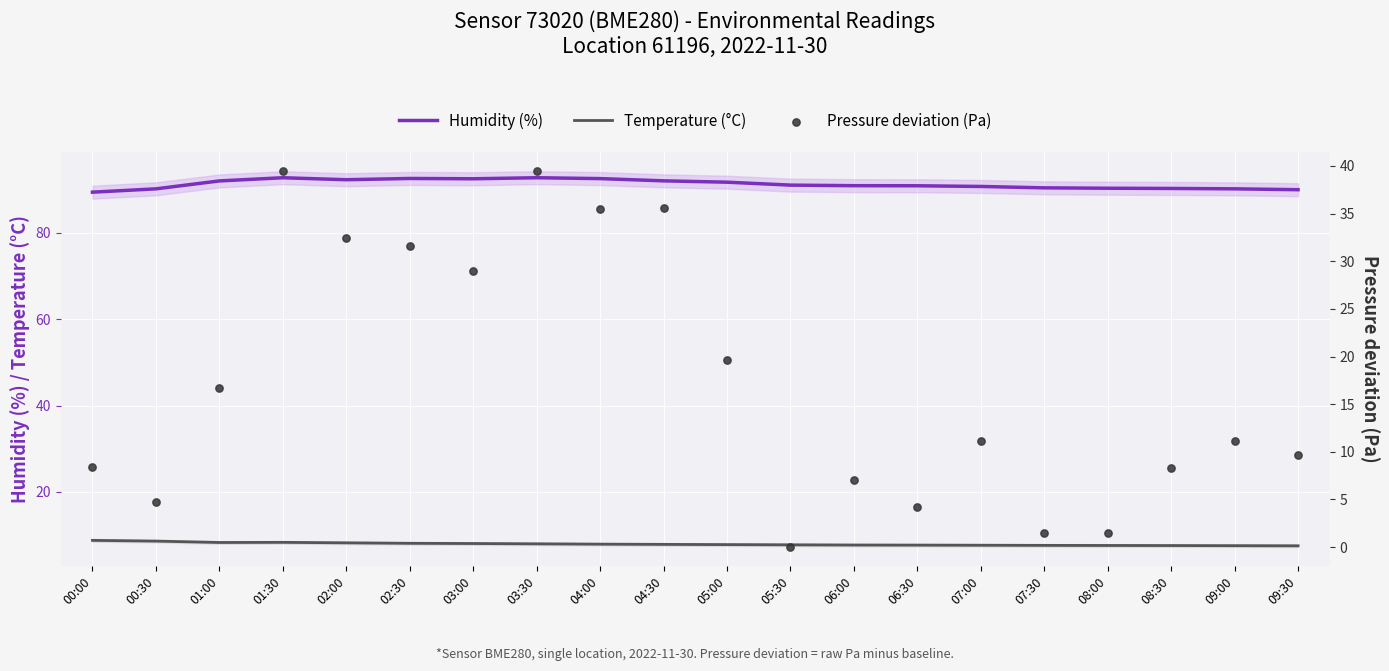

Which series has the largest Y range (max minus min)?

Pressure deviation (Pa)